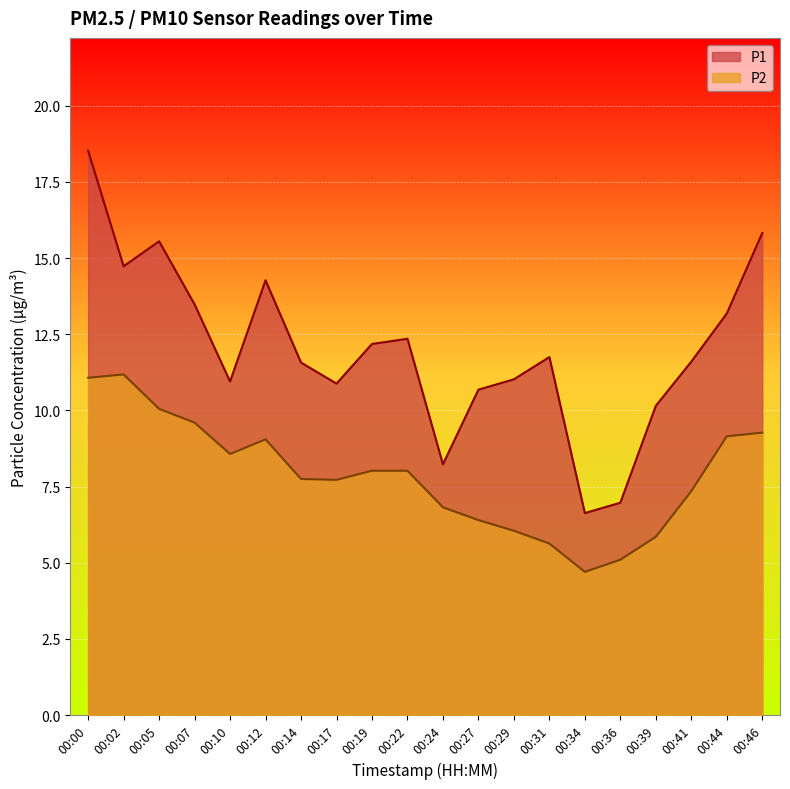

Which category has the lowest value in the P2 series?

00:34